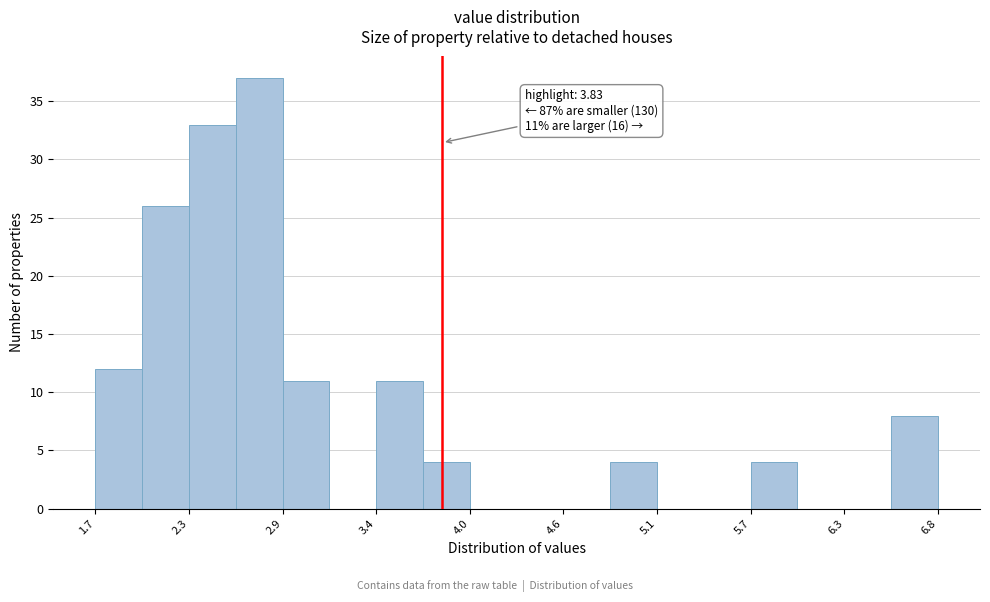

Read against the x-axis, roughly where is the centre of the tallest bar?

2.7